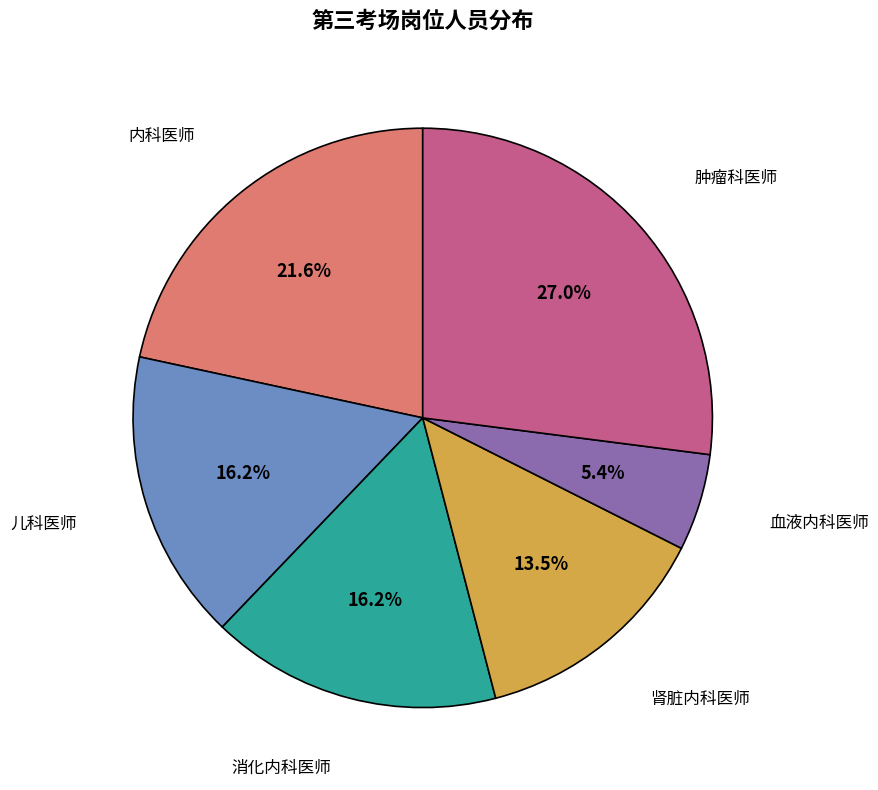

The 消化内科医师 slice represents 10% of the pie. True or false?

False